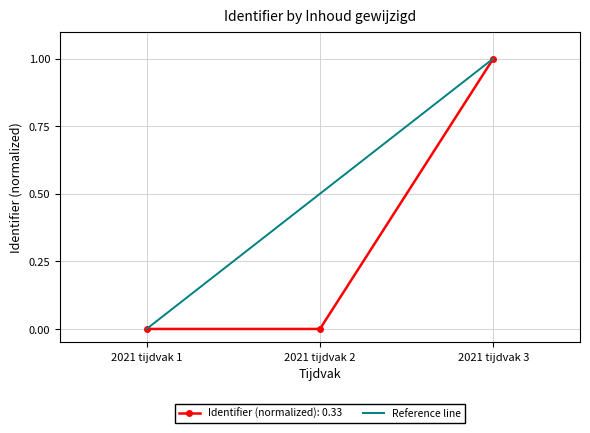

The Identifier (normalized): 0.33 series shows -0.4 at 2021 tijdvak 1. True or false?

False